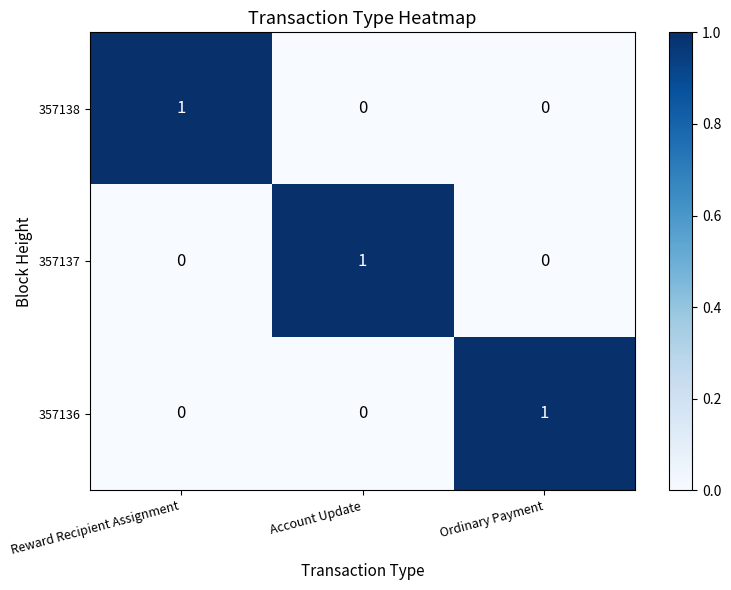

At which label does 357136 reach its peak?

Ordinary Payment